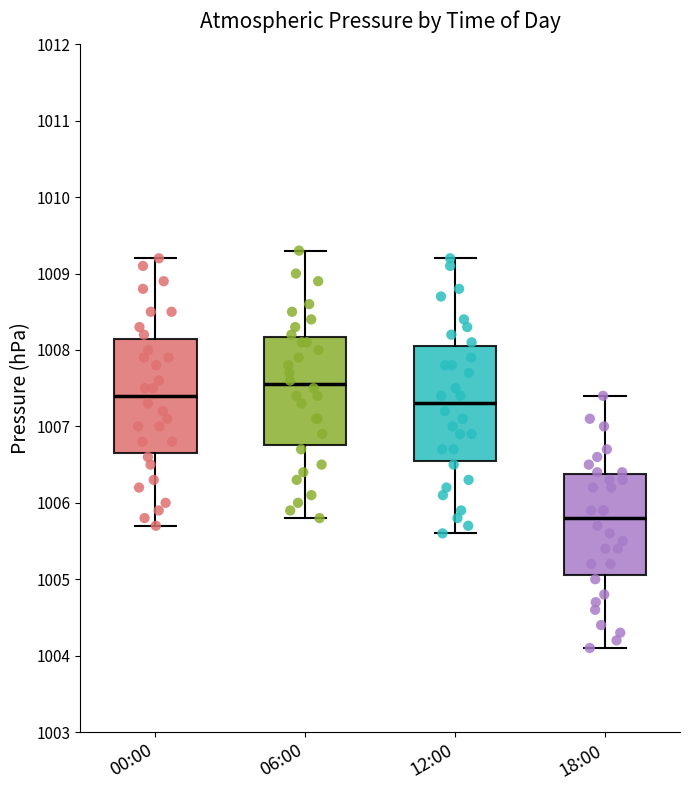

Which box has the lowest median line?

18:00